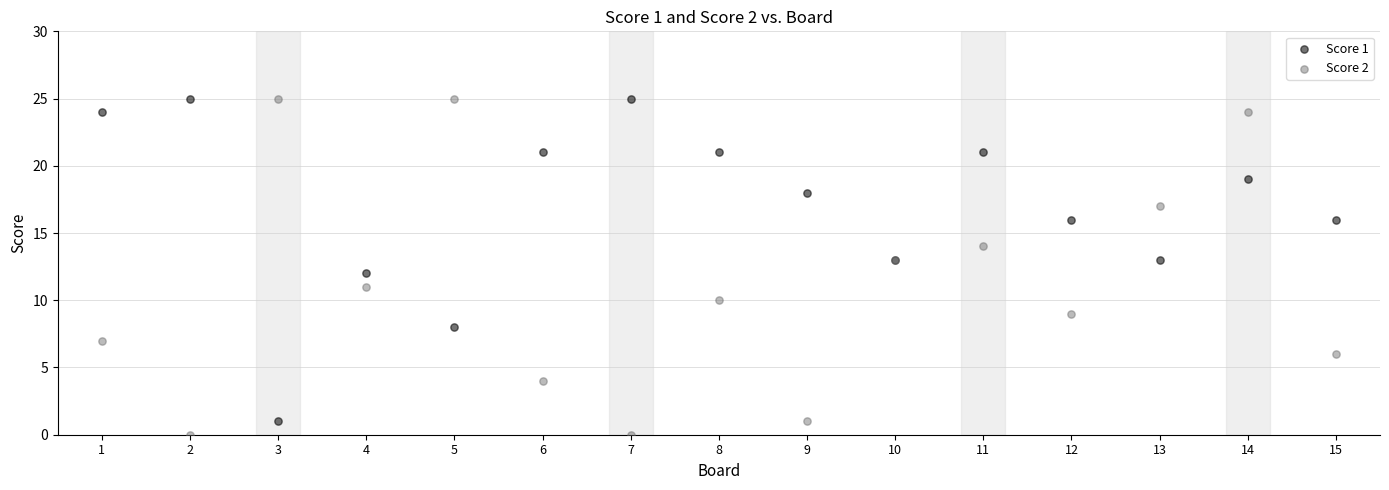

What is the X range (max minus min) for the scatter plot?

14